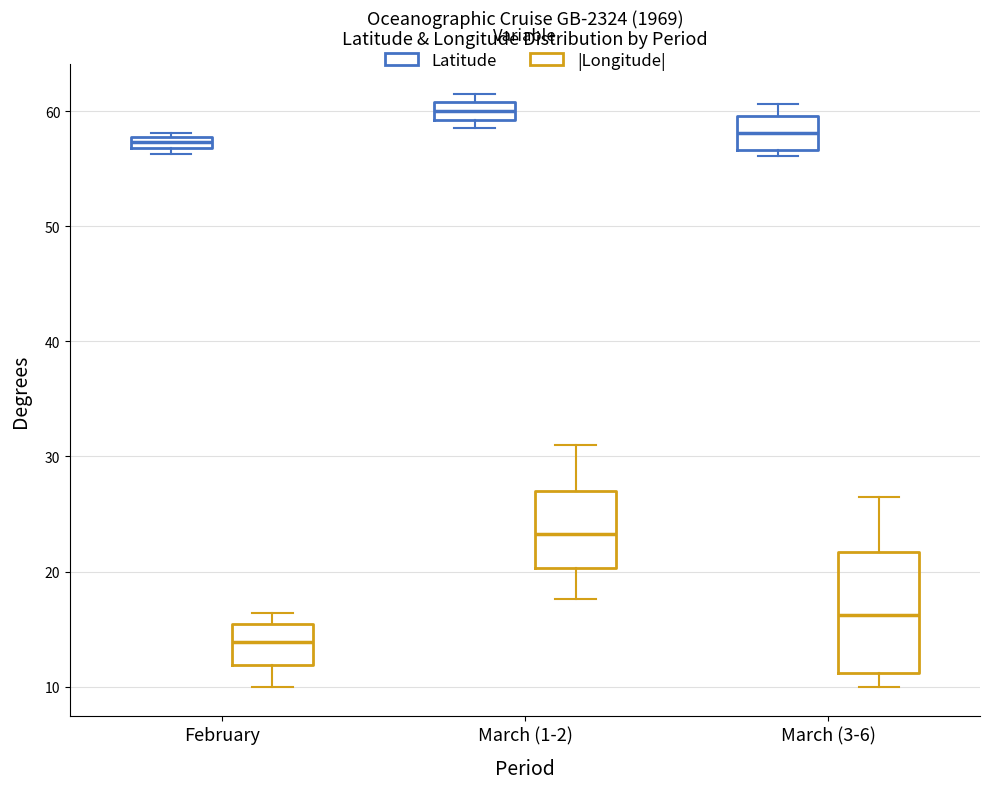

Comparing the boxes themselves (not the whiskers), which one is the tallest?

March (3-6) (|Longitude|)